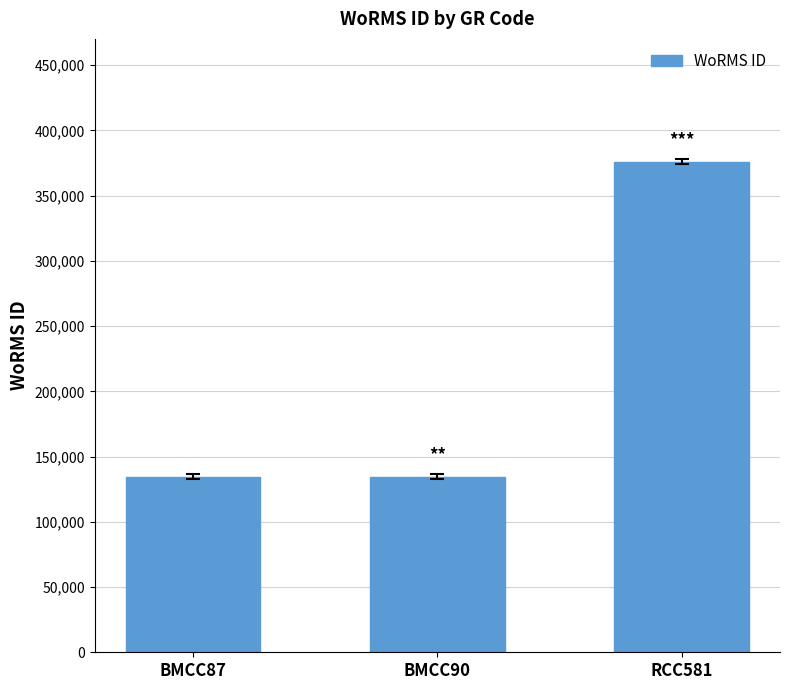

What is the greatest value displayed?

376073